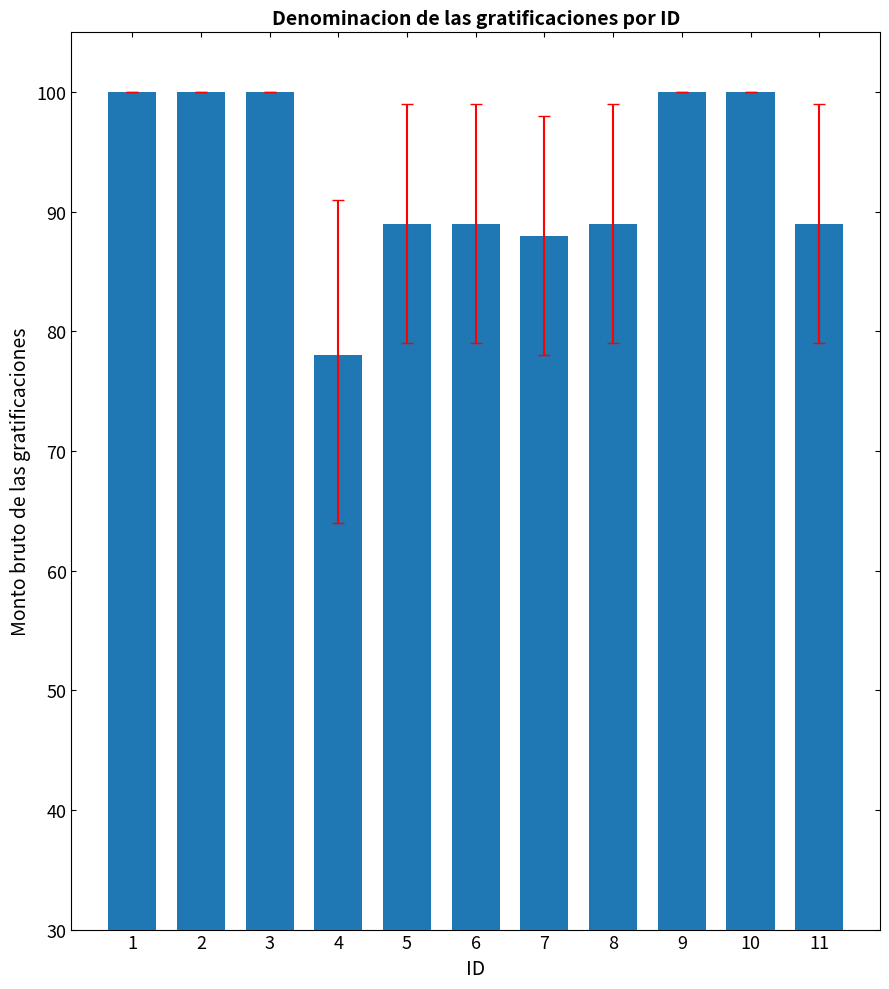

What is the change in value from 1 to 6?

-11